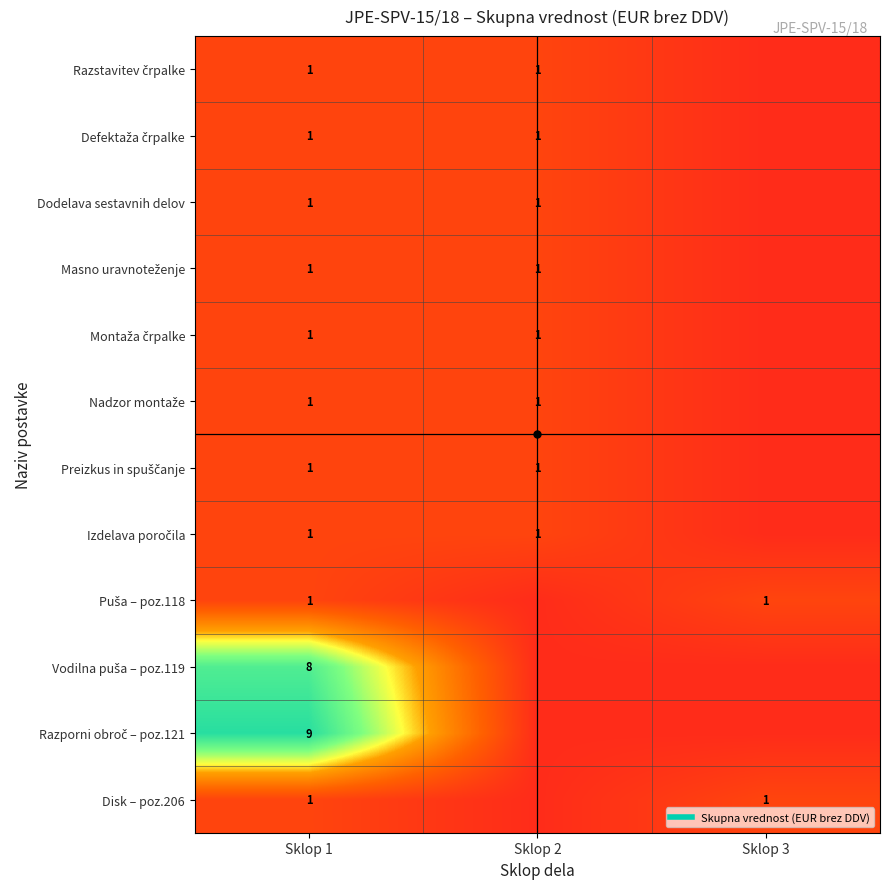

Where is Vodilna puša – poz.119 nearest to the value 4?

Sklop 2